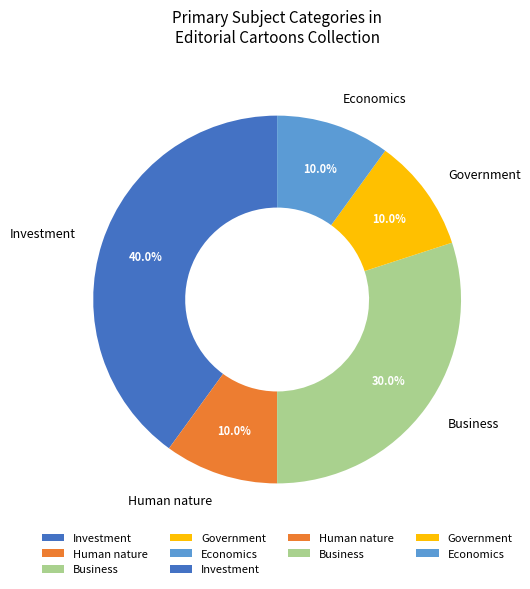

Is there a majority slice in this chart?

No